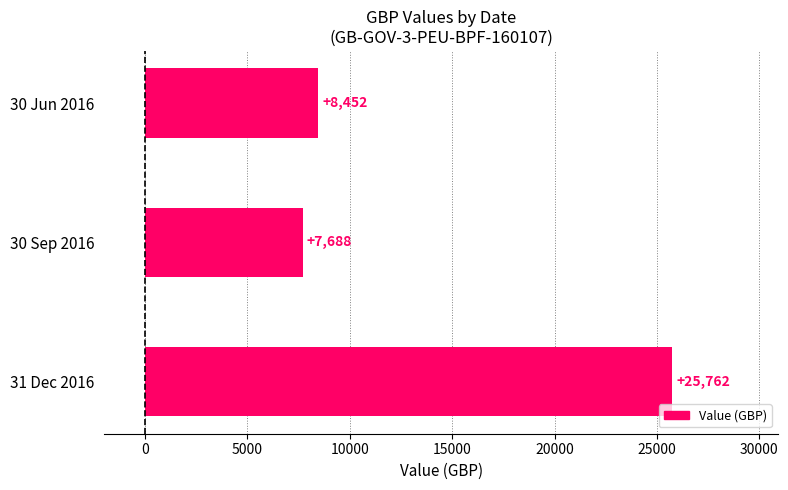

Where is the data nearest to the value 16725?

30 Jun 2016